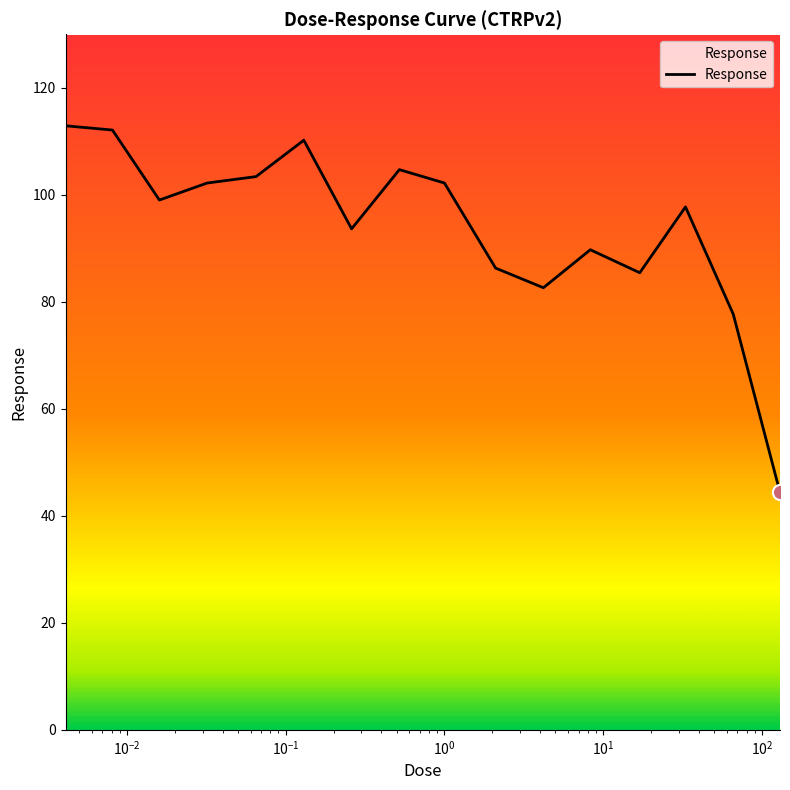

What is the difference between the maximum and minimum values?

68.5